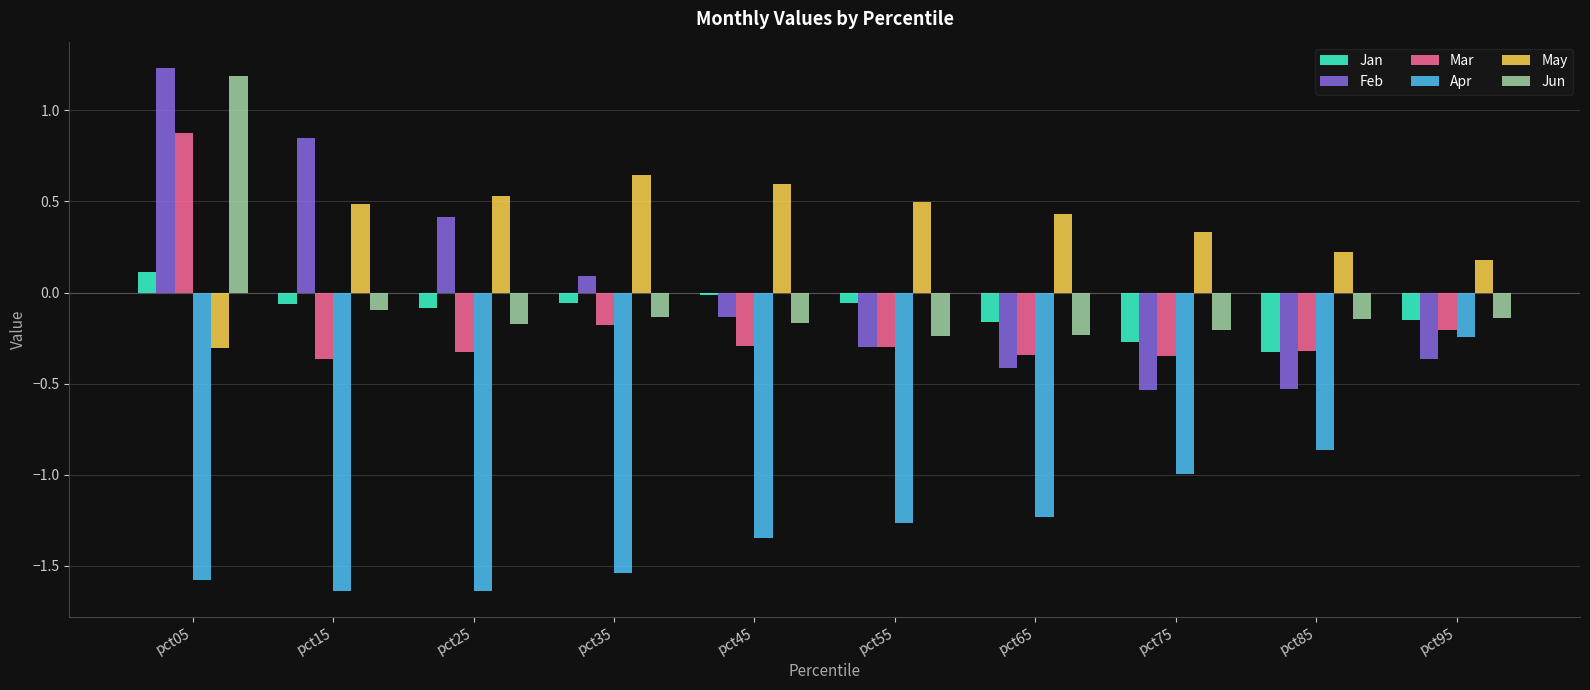

True or false: Jun has a value of -0.2 at pct65.

True